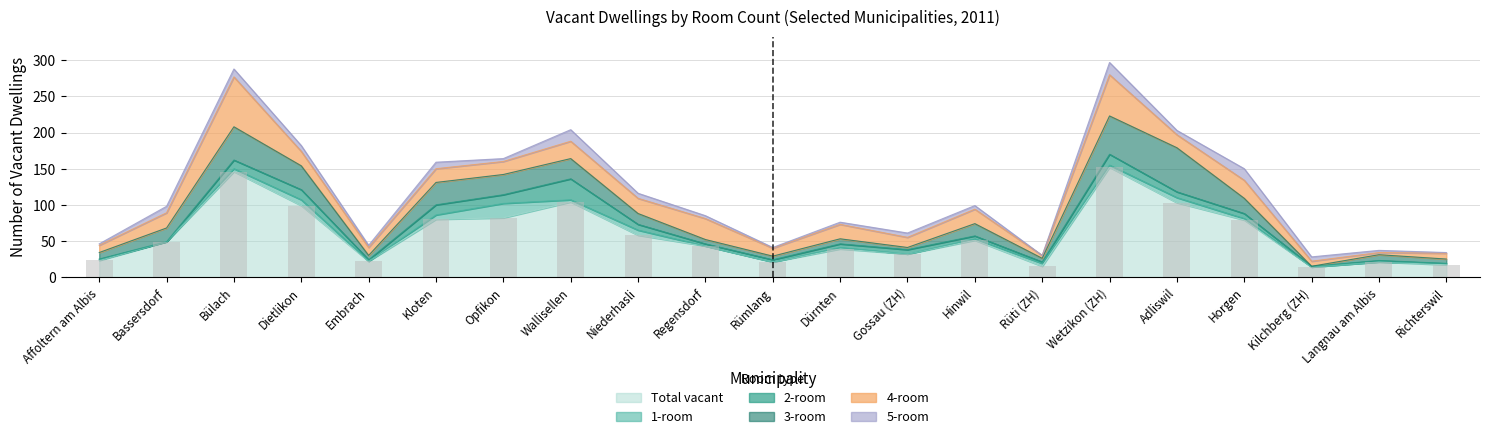

Which series has the largest total across all categories?

Total vacant